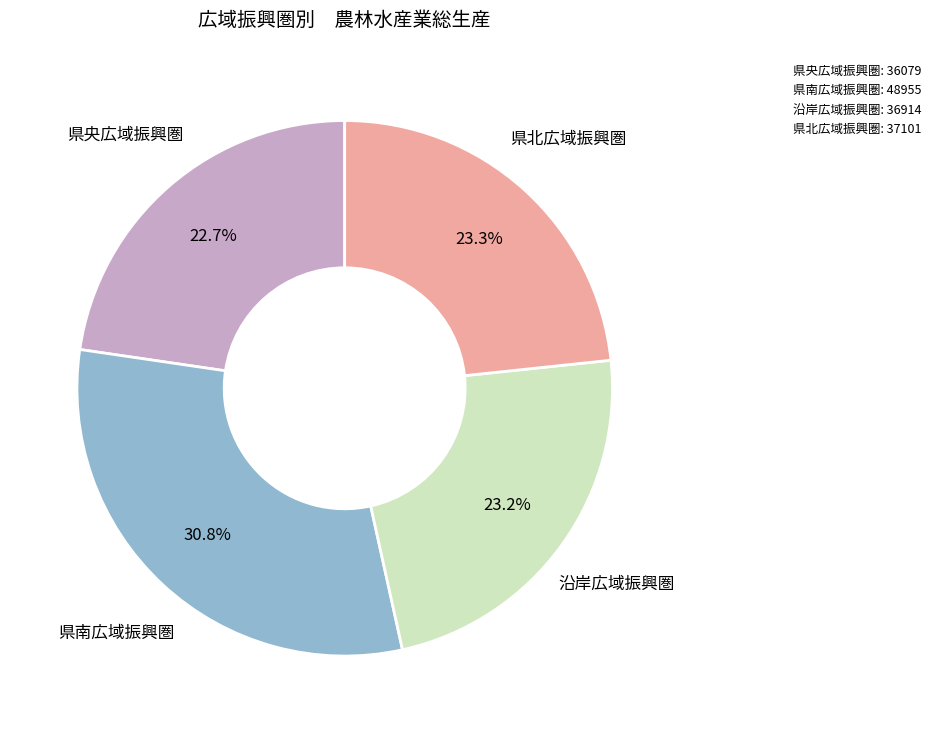

Which slice is the smallest?

県央広域振興圏